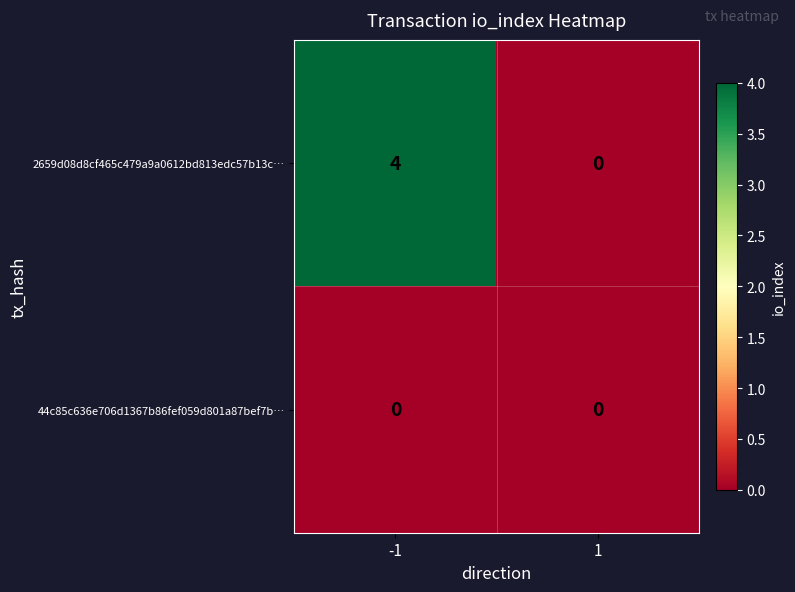

Rank the series by their average value, from highest to lowest.

2659d08d8cf465c479a9a0612bd813edc57b13c…, 44c85c636e706d1367b86fef059d801a87bef7b…